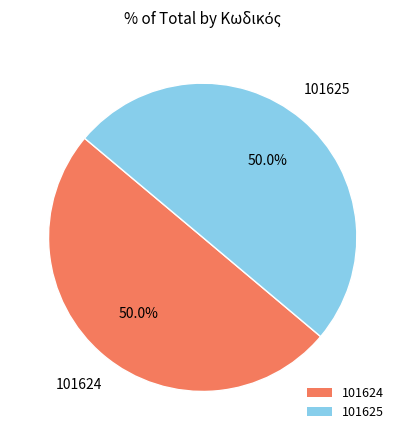

Combined, do 101624 and 101625 account for over 50%?

Yes